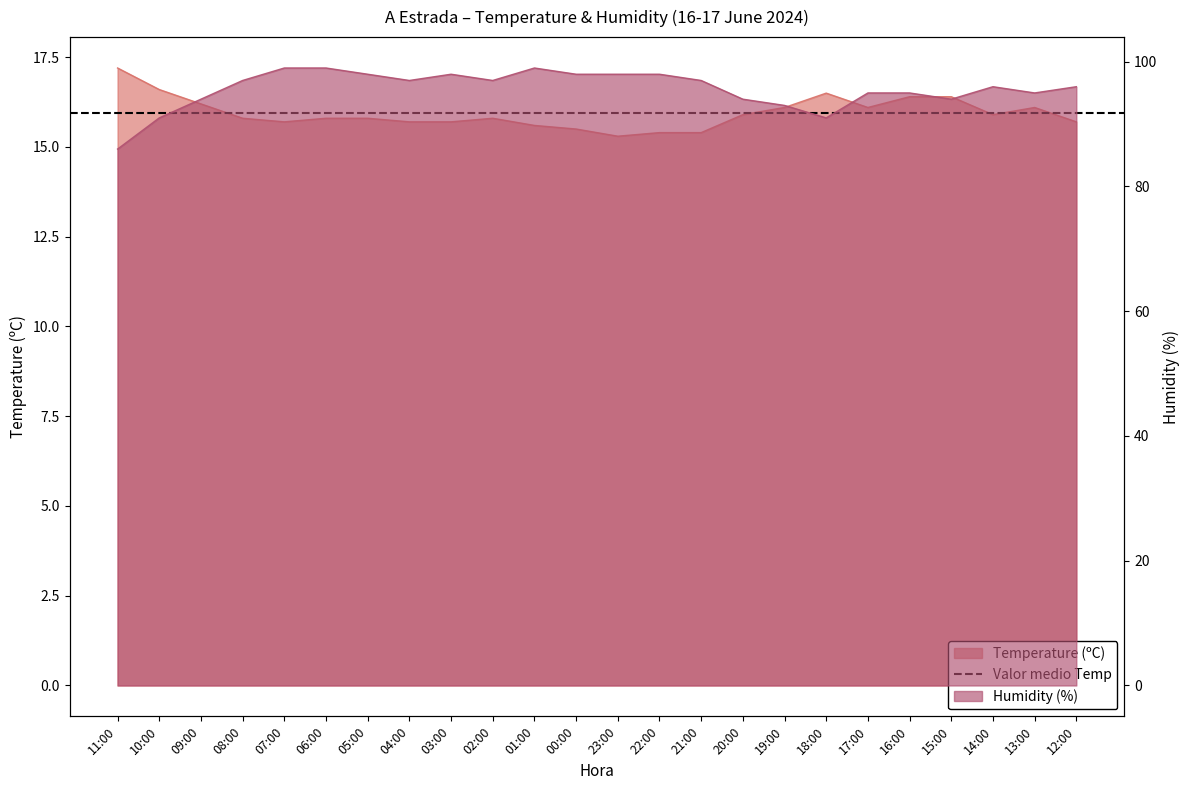

Between 03:00 and 19:00, which series saw the biggest shift?

Humidity (%)